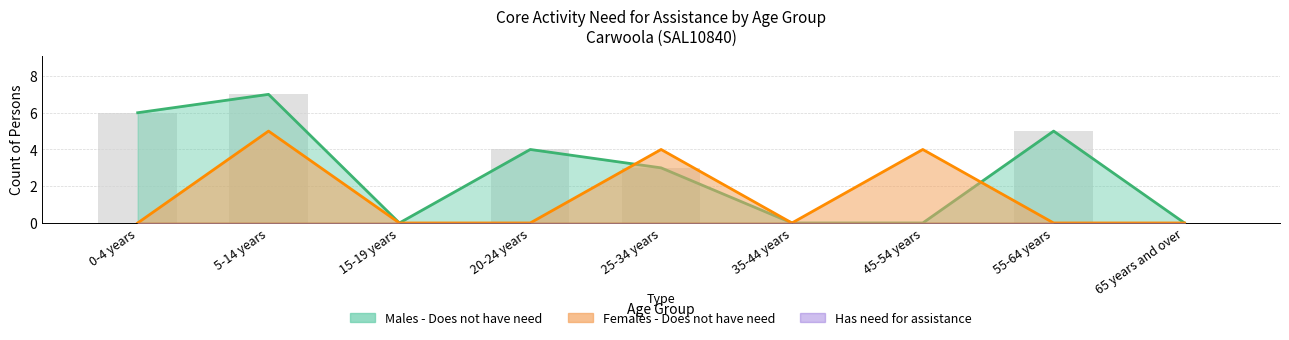

Count the Males - Does not have need values in the range 0 to 5.

7